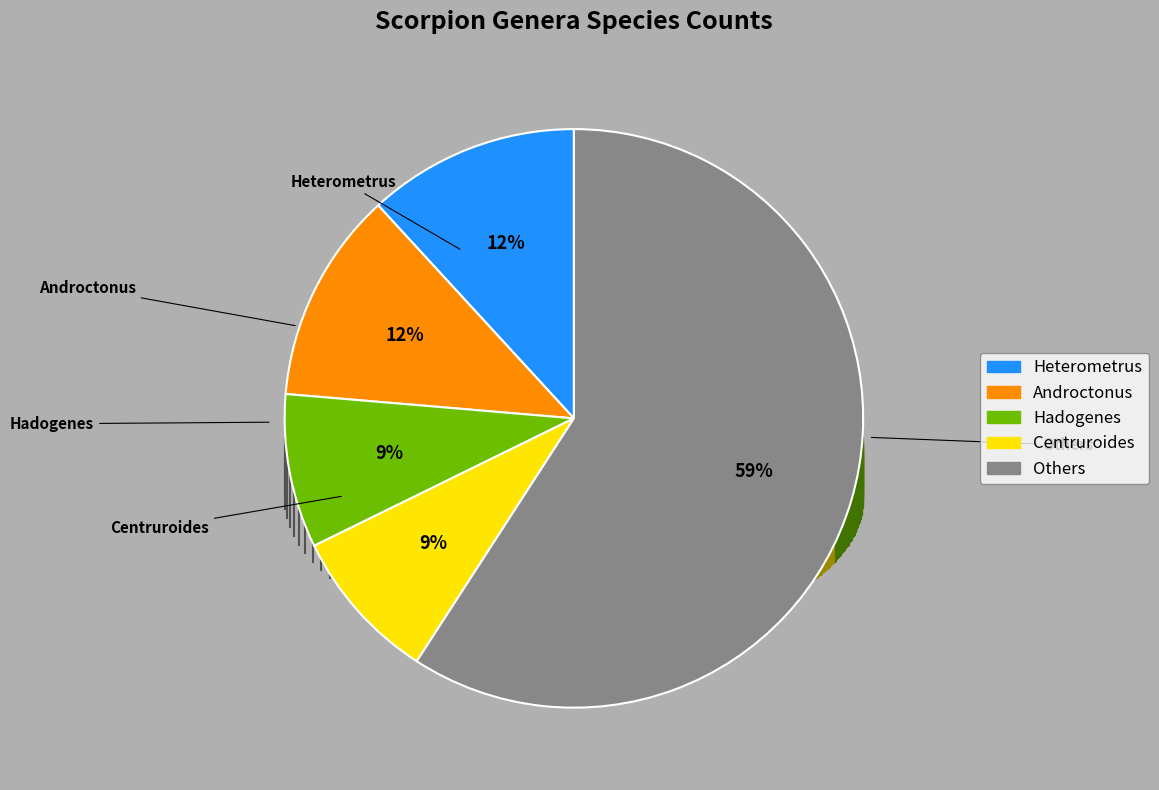

Is there a majority slice in this chart?

Yes